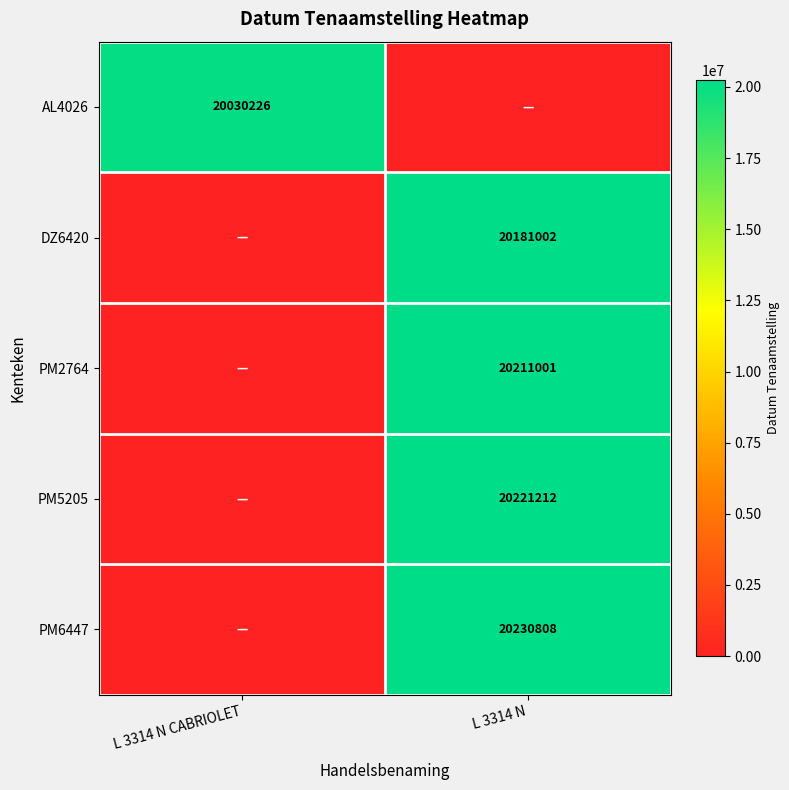

Is it true that PM2764 equals 4469122 at L 3314 N?

False